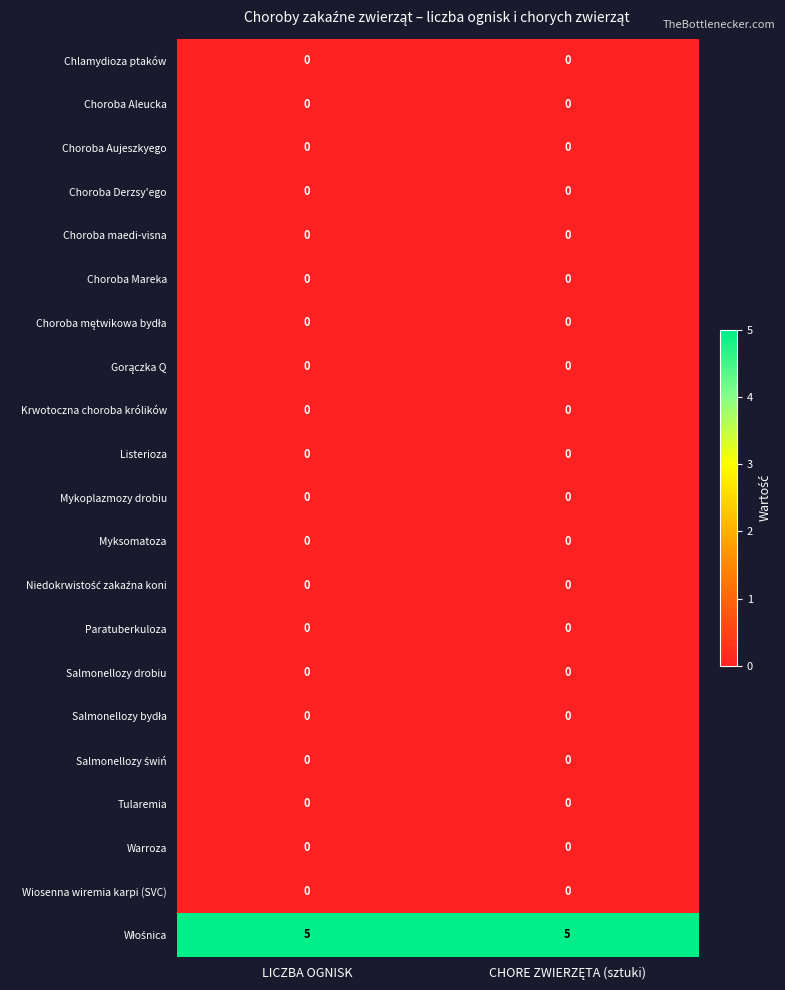

What is the spread (max minus min) of values at LICZBA OGNISK?

5